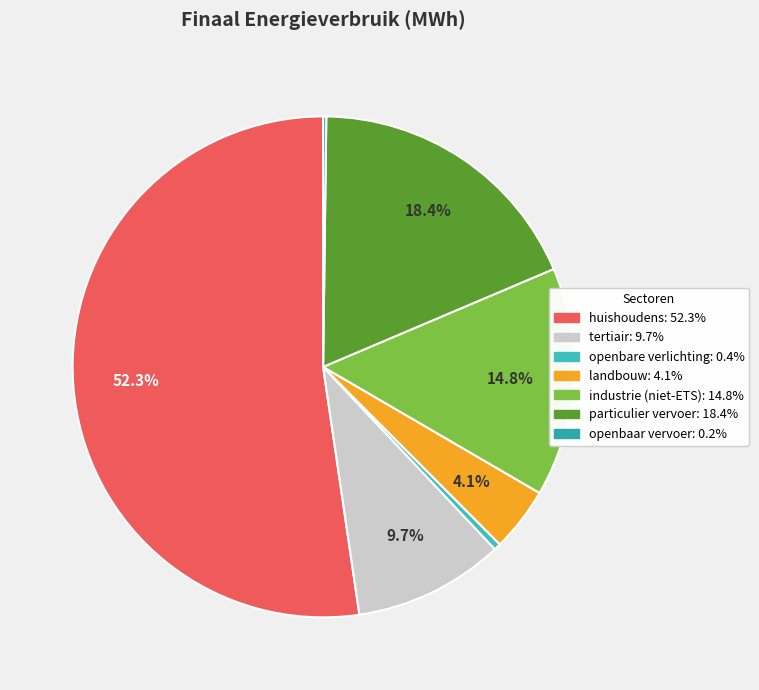

How many segments does this pie chart have?

7